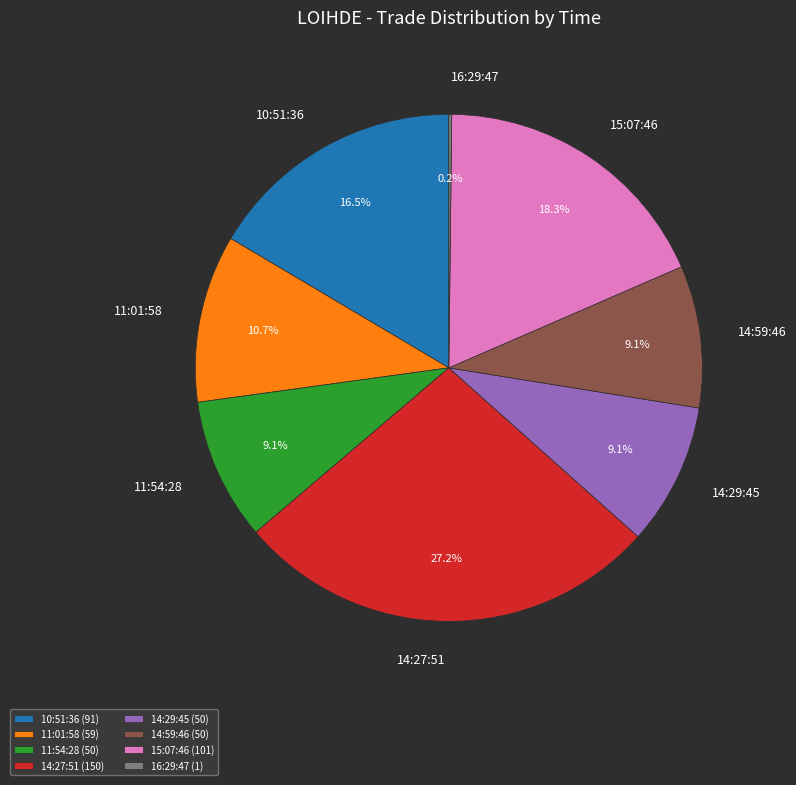

Is 11:54:28 the majority of the pie?

No